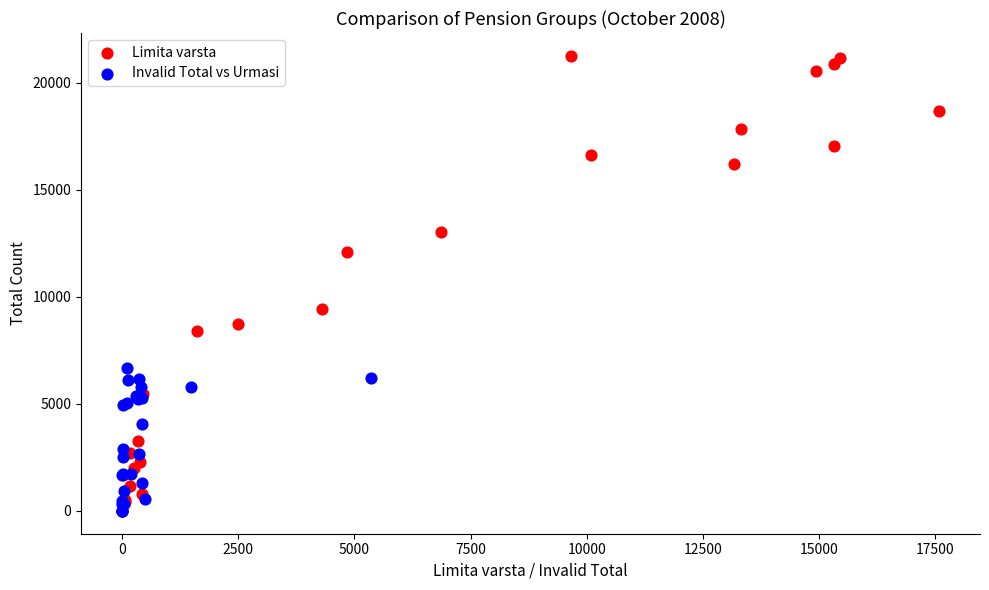

Which series has the largest Y range (max minus min)?

Limita varsta